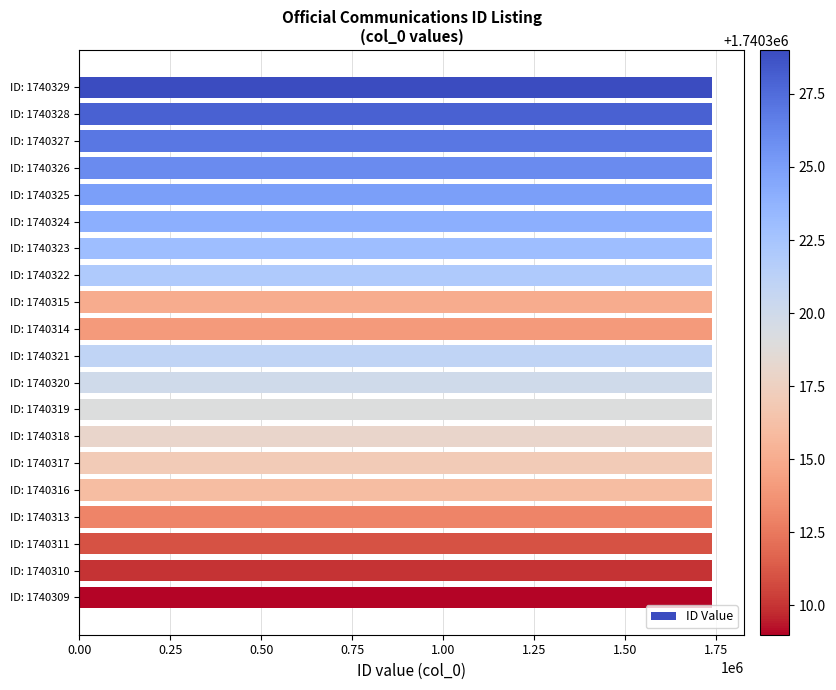

How many series are shown in this chart?

1